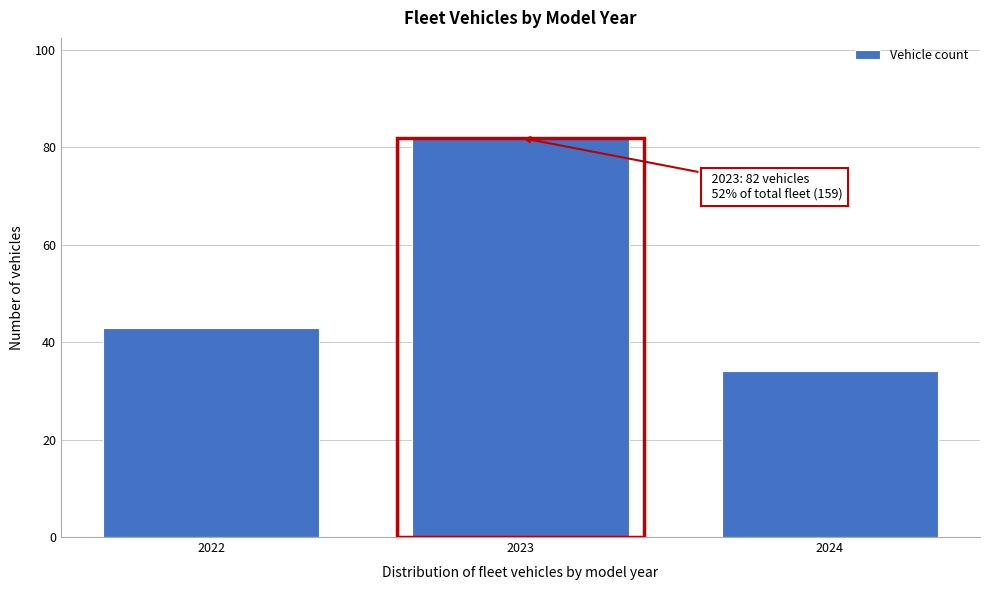

Reading left to right, list all the values displayed in this chart.

43	82	34